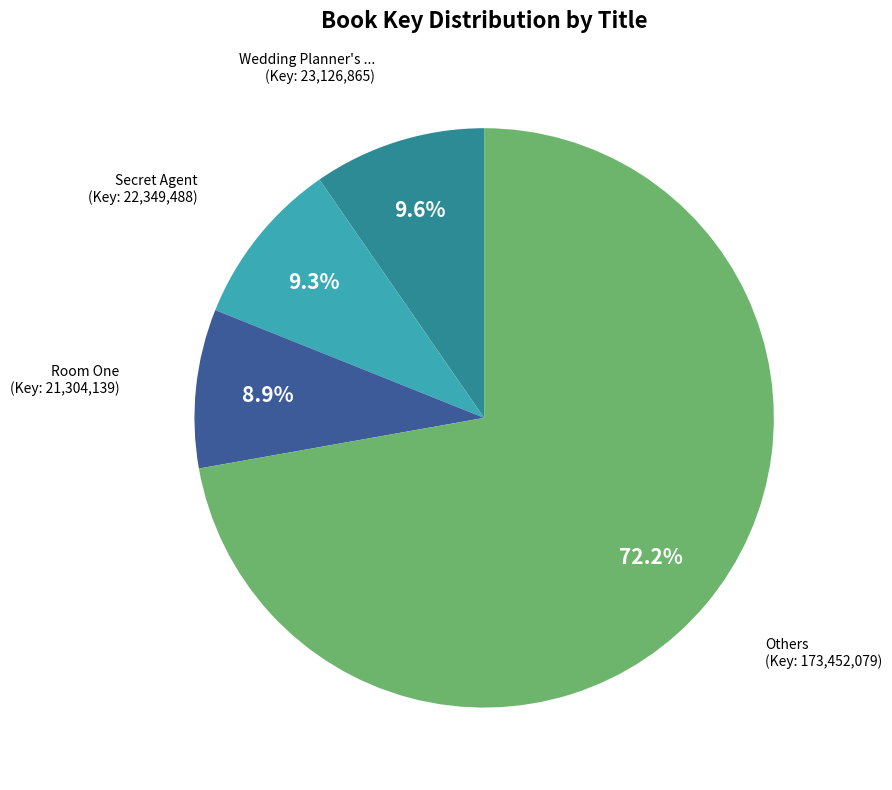

To the nearest percent, what is the difference between the largest and smallest slice percentages?

63%